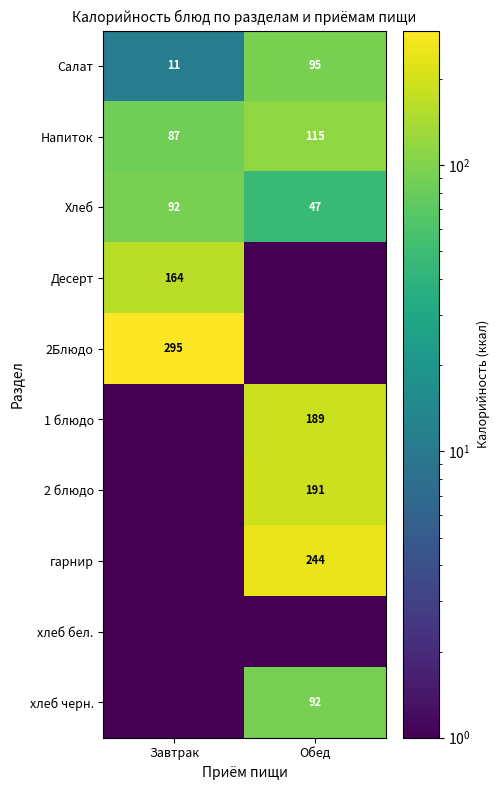

Where is Салат nearest to the value 53?

Завтрак